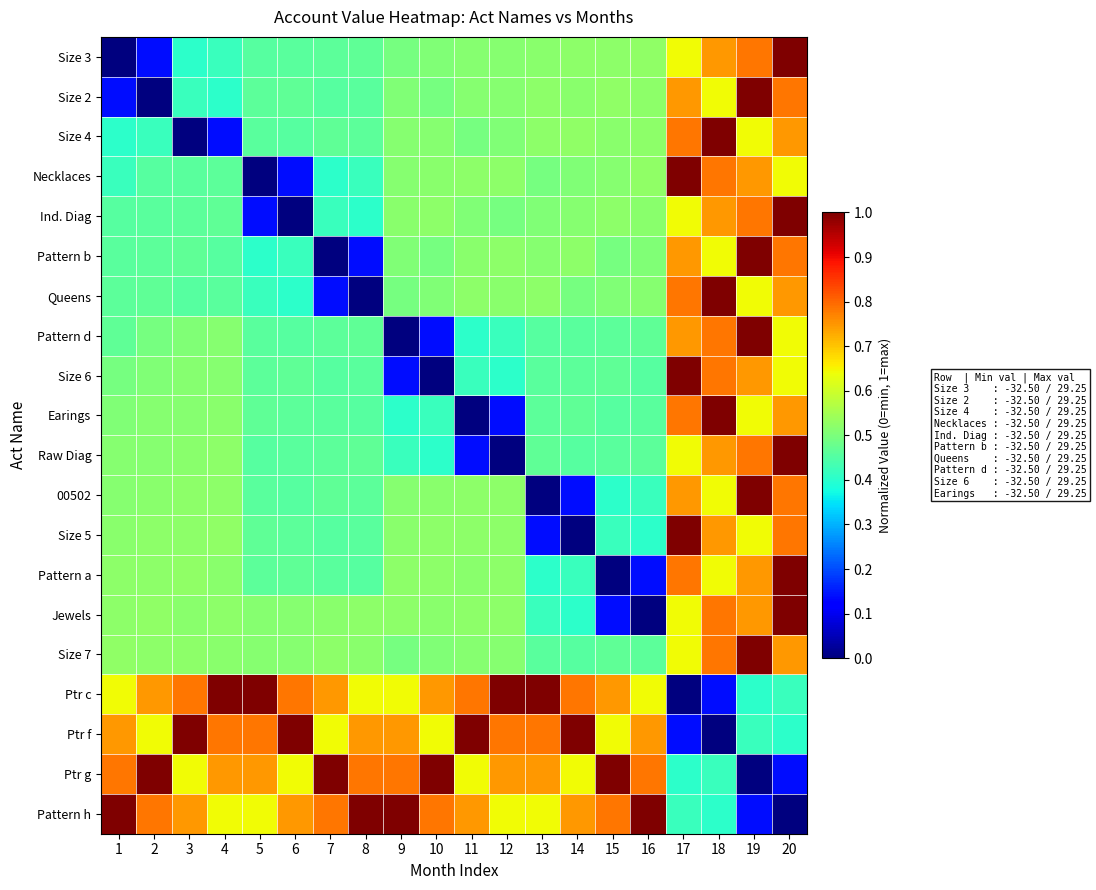

How many series are shown in this chart?

20